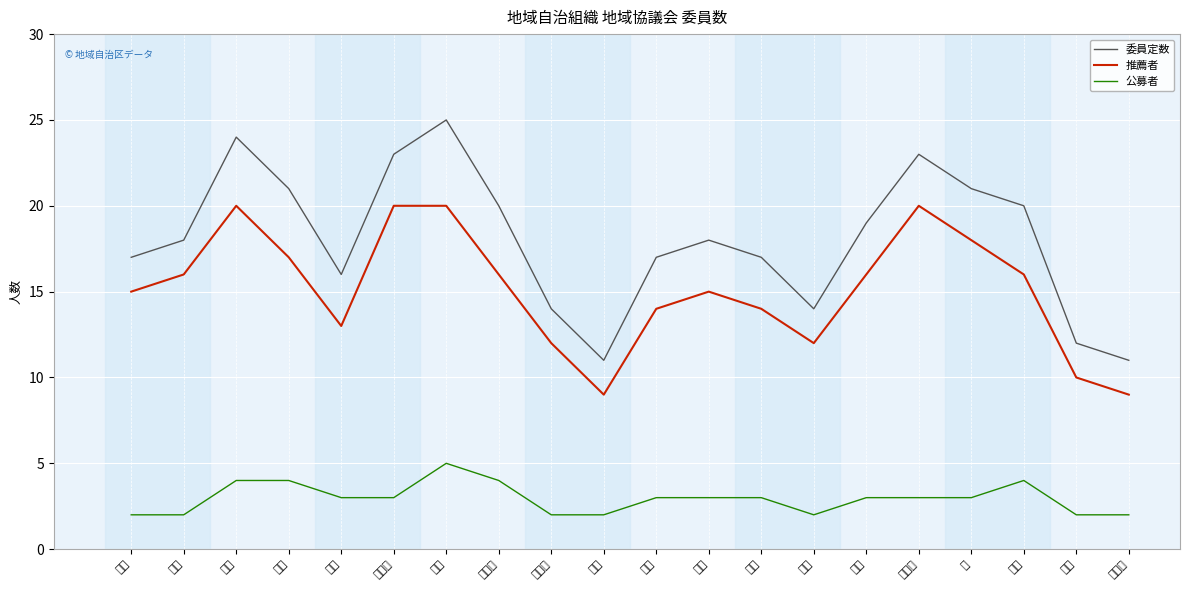

Which series has the largest total across all categories?

委員定数